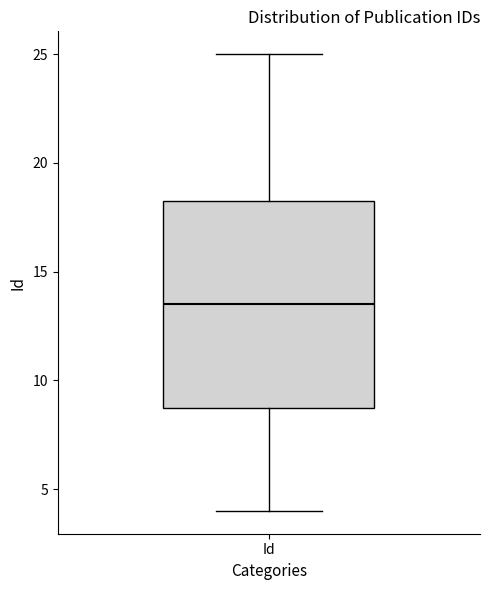

Where is the upper edge of the box for Id on the y-axis? The values are not printed on the chart, so give them approximately, as read against the axis.

18.5